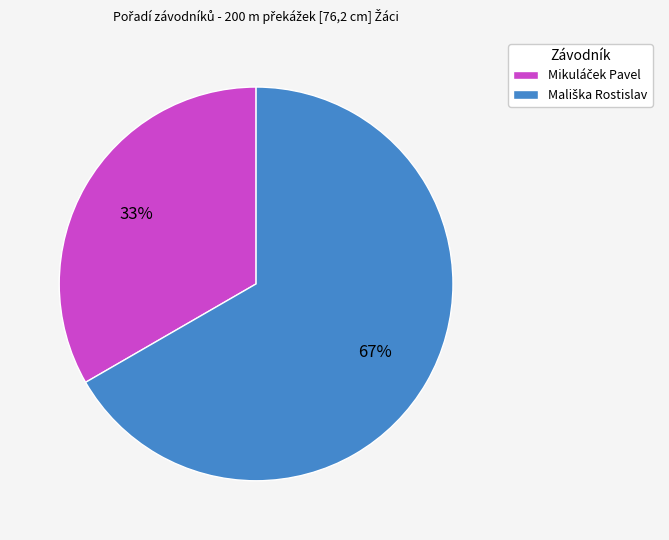

What portion of the pie excludes Mikuláček Pavel?

66.7%